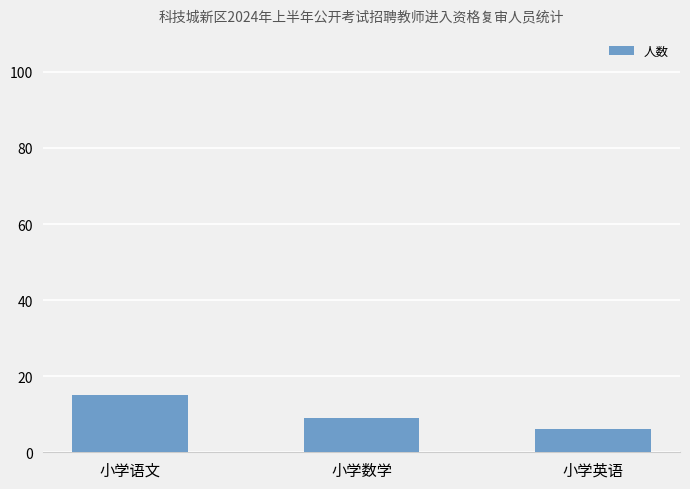

What is the maximum value shown in the chart?

15